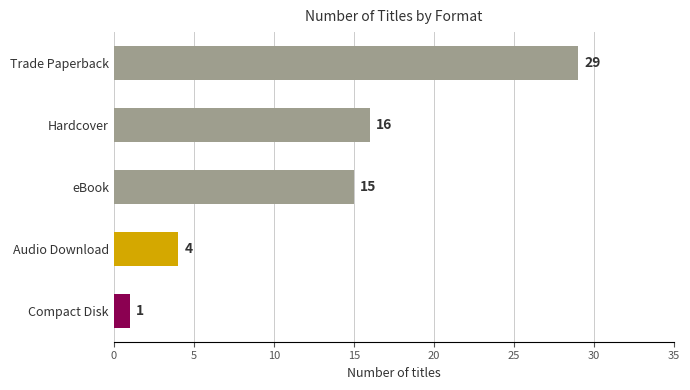

How many bars are there in total?

5